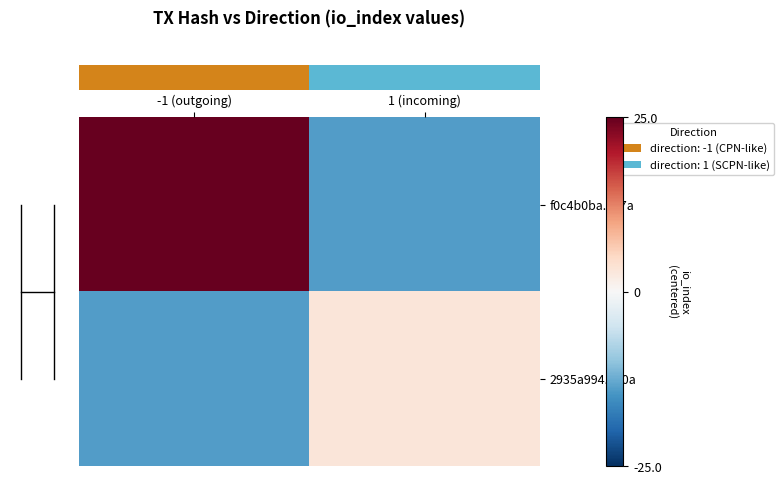

Which series has the largest total across all categories?

row_0